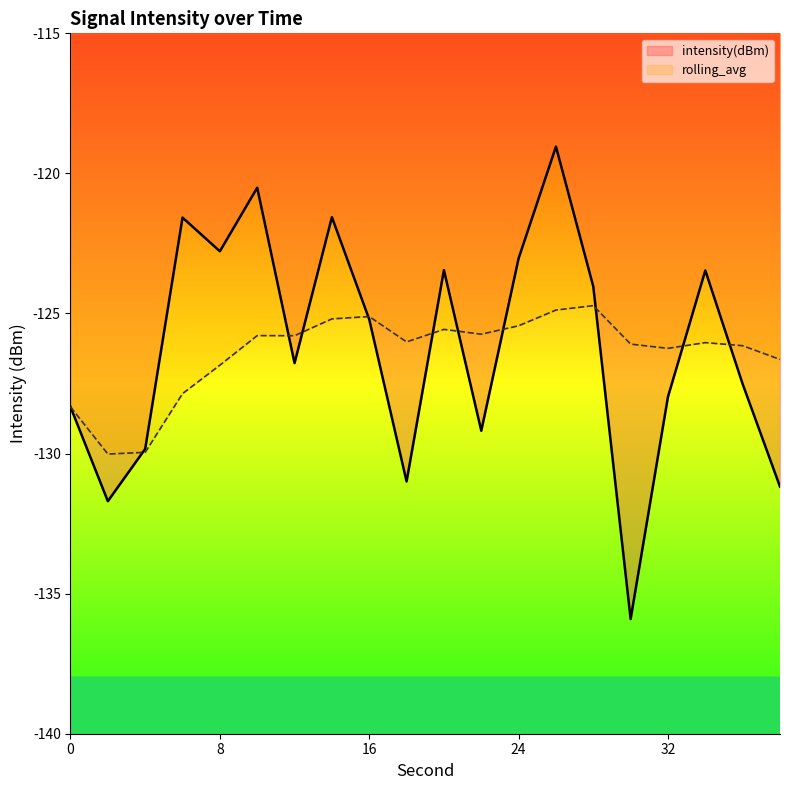

Reading left to right, list all the values displayed in this chart.

intensity(dBm): -128.3	-131.7	-129.8	-121.6	-122.8	-120.5	-126.8	-121.6	-125.2	-131.0	-123.5	-129.2	-123.0	-119.0	-124.0	-135.9	-128.0	-123.5	-127.5	-131.2
rolling_avg: -128.3	-130.0	-130.0	-127.9	-126.8	-125.8	-125.8	-125.2	-125.1	-126.0	-125.6	-125.7	-125.4	-124.9	-124.7	-126.1	-126.2	-126.0	-126.1	-126.6